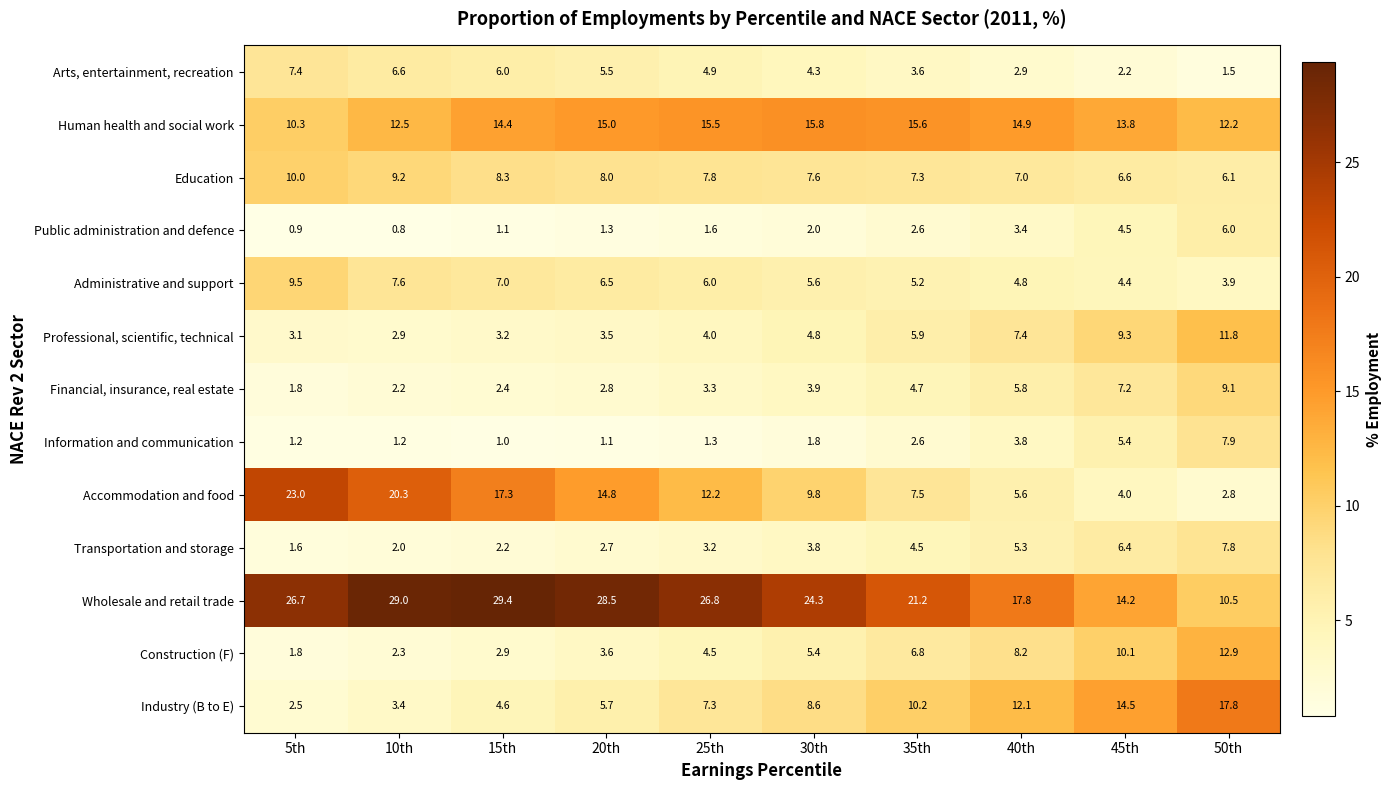

What is the difference between the second highest and second lowest values in the Information and communication series?

4.3